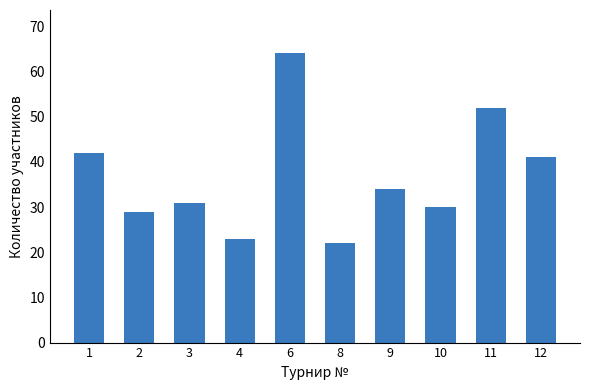

True or false: the data shows 42 at 1.

True